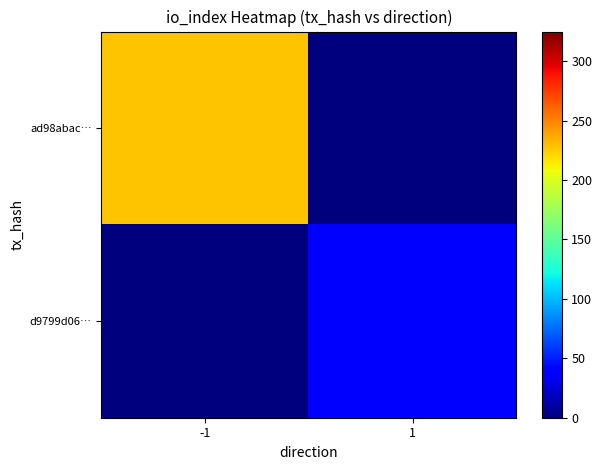

What is the difference between the highest and lowest values at -1?

228